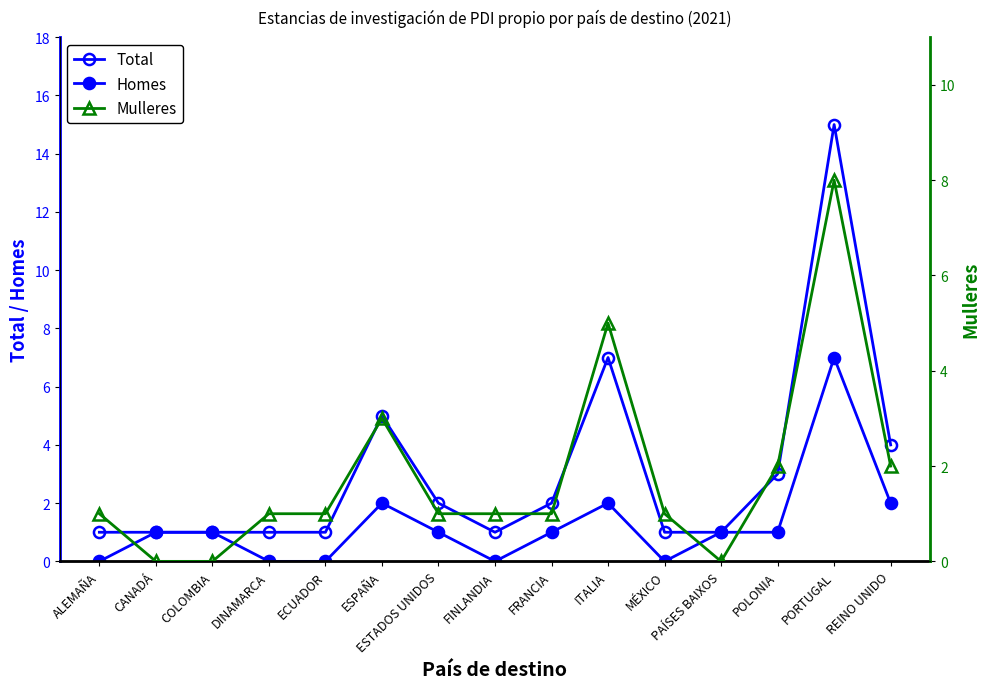

What is the label of the 14th point from the right?

CANADÁ